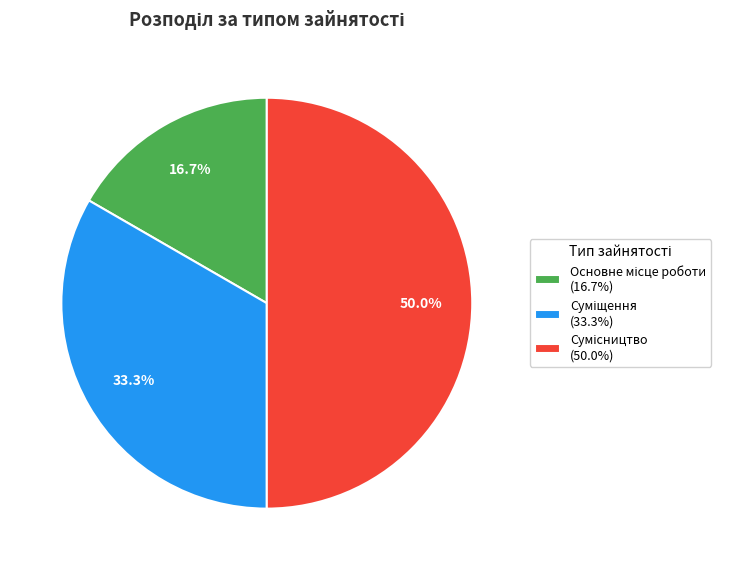

Combined, what portion of the pie is Сумісництво and Суміщення?

83.3%